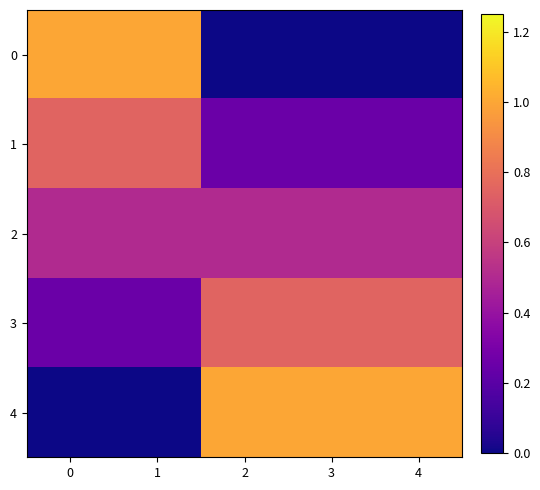

At how many categories does at least one series exceed 0?

5